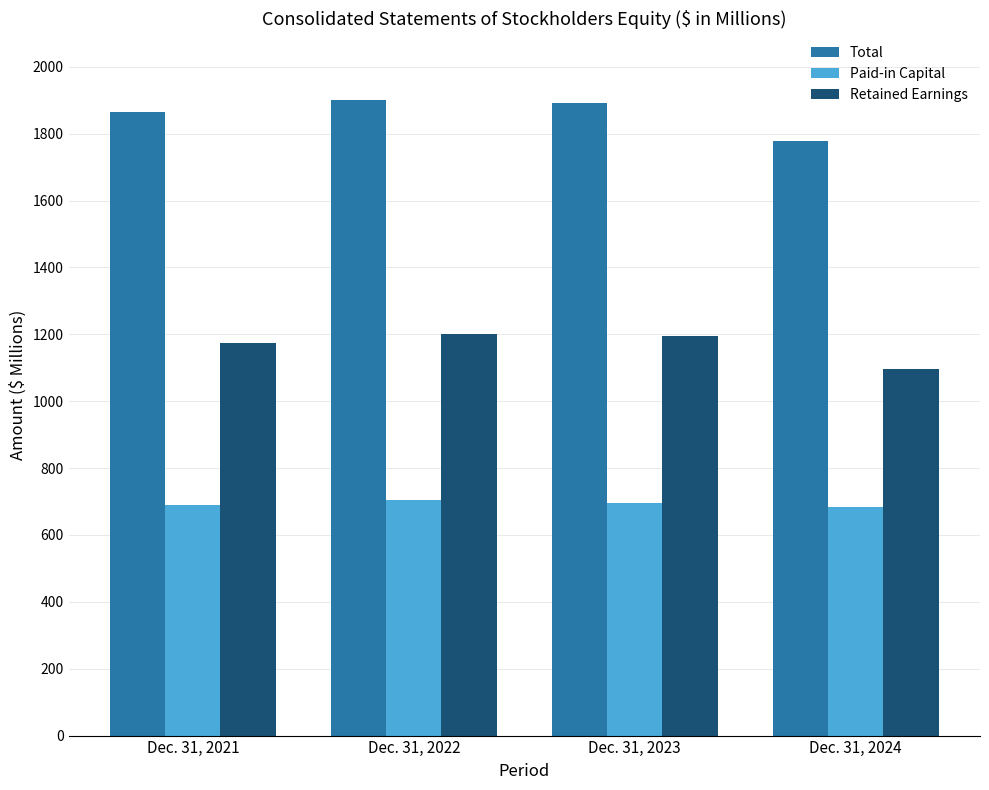

What are all the series names shown in the legend?

Total, Paid-in Capital, Retained Earnings